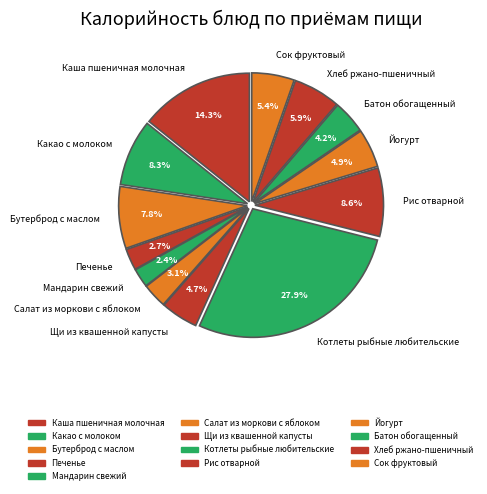

The Печенье slice represents 3% of the pie. True or false?

True